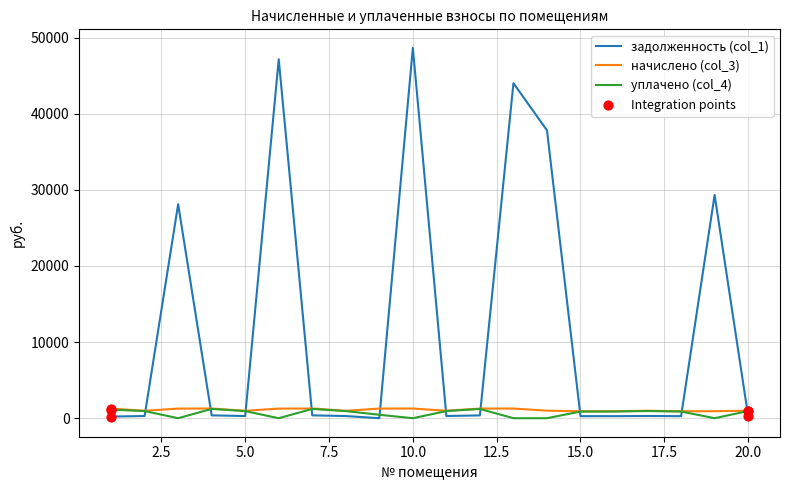

Which series has the largest total across all categories?

задолженность (col_1)